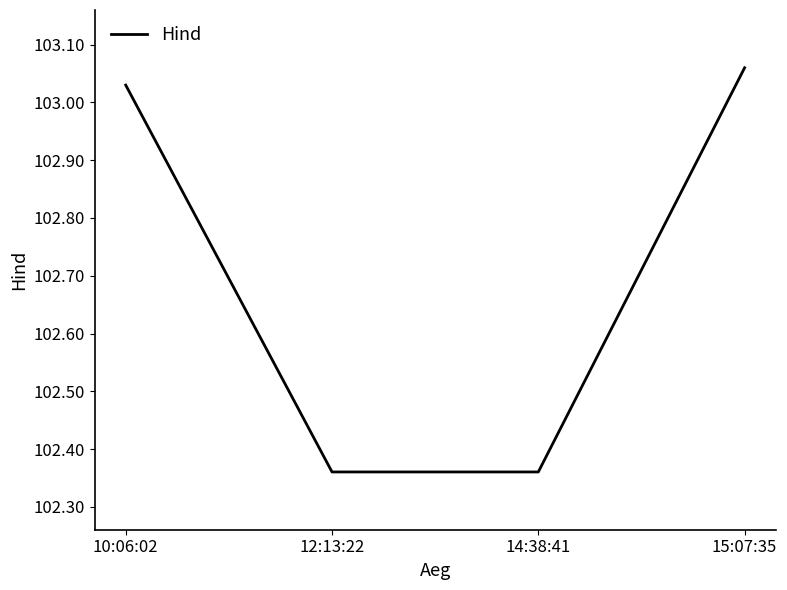

Where does the data first go above 103?

10:06:02